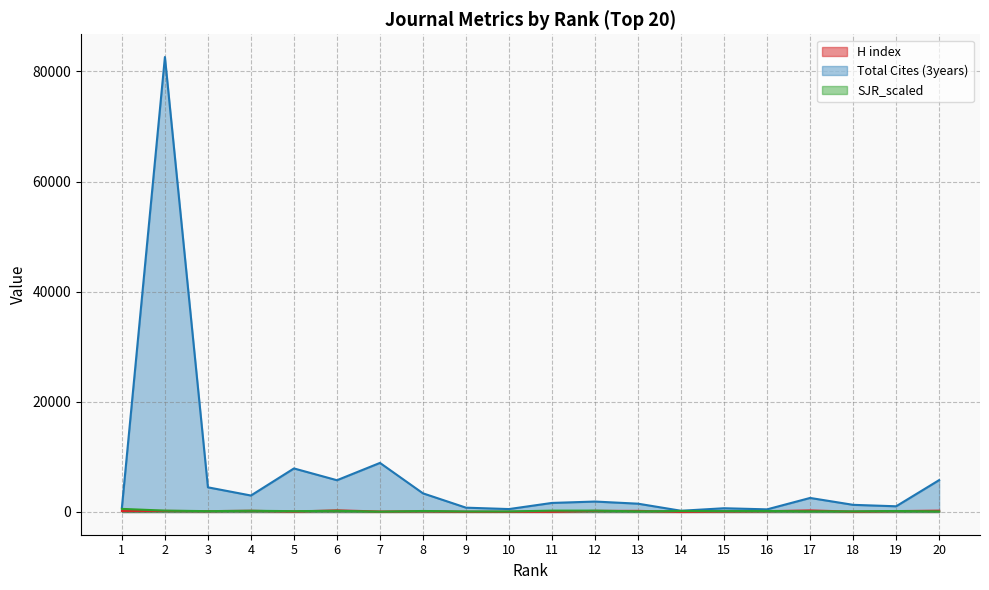

What is the approximate value of Total Cites (3years) at 12?

1893